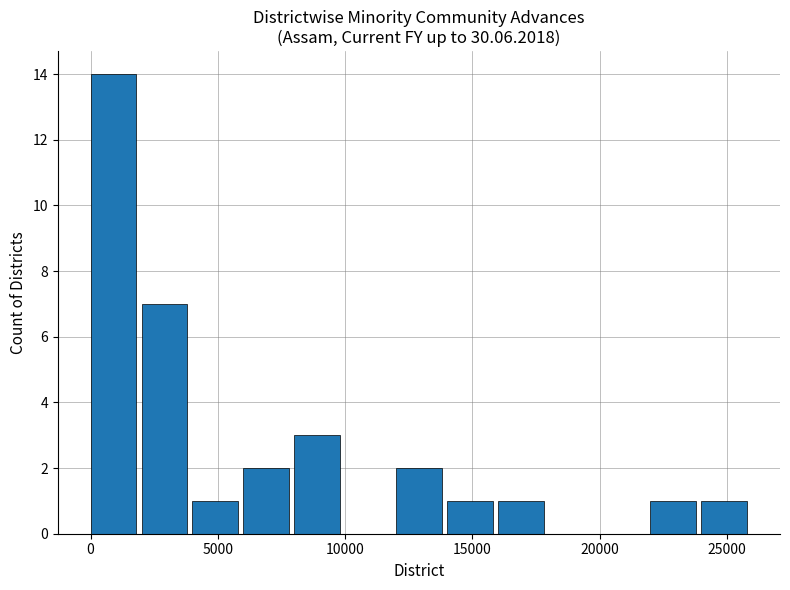

Reading left to right, extract all data points from this chart.

14	7	1	2	3	0	2	1	1	0	0	1	1